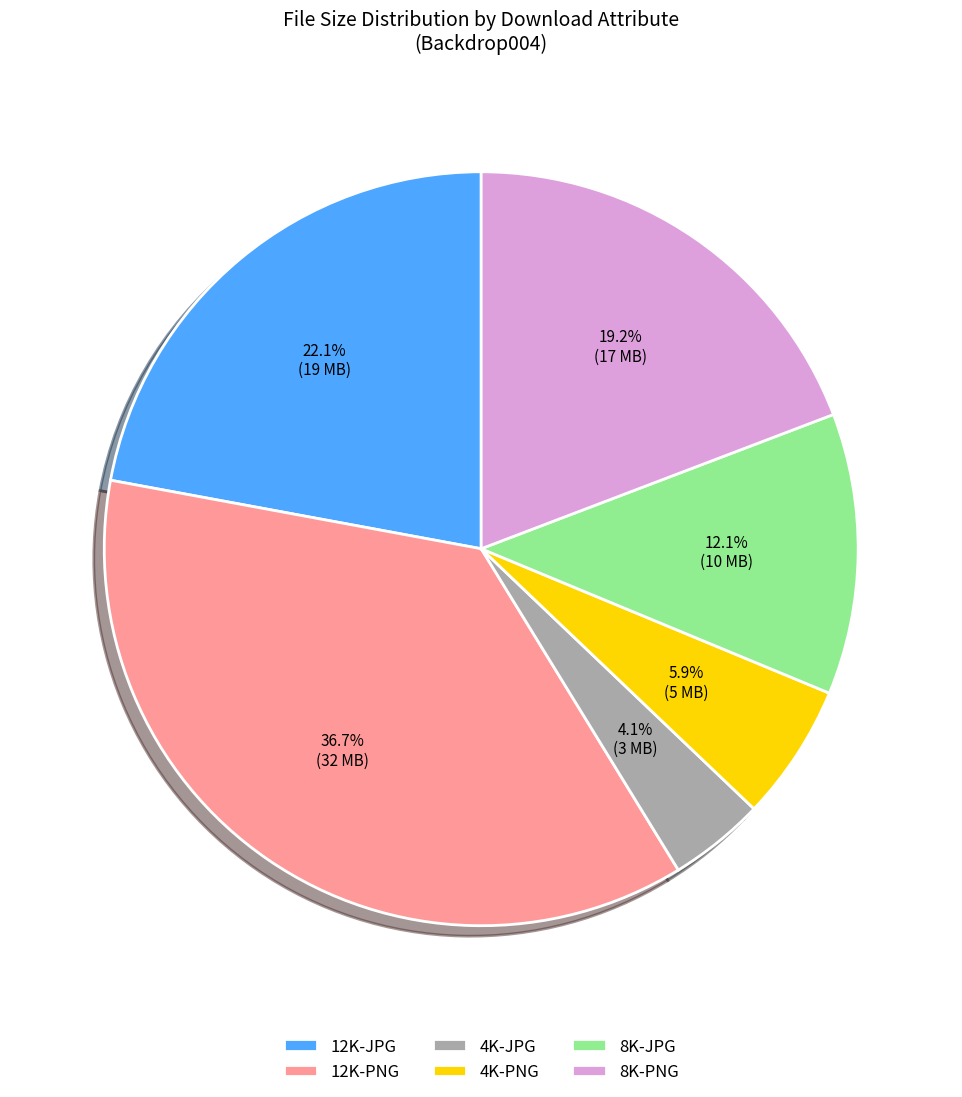

Which category has the smallest portion of the pie?

4K-JPG